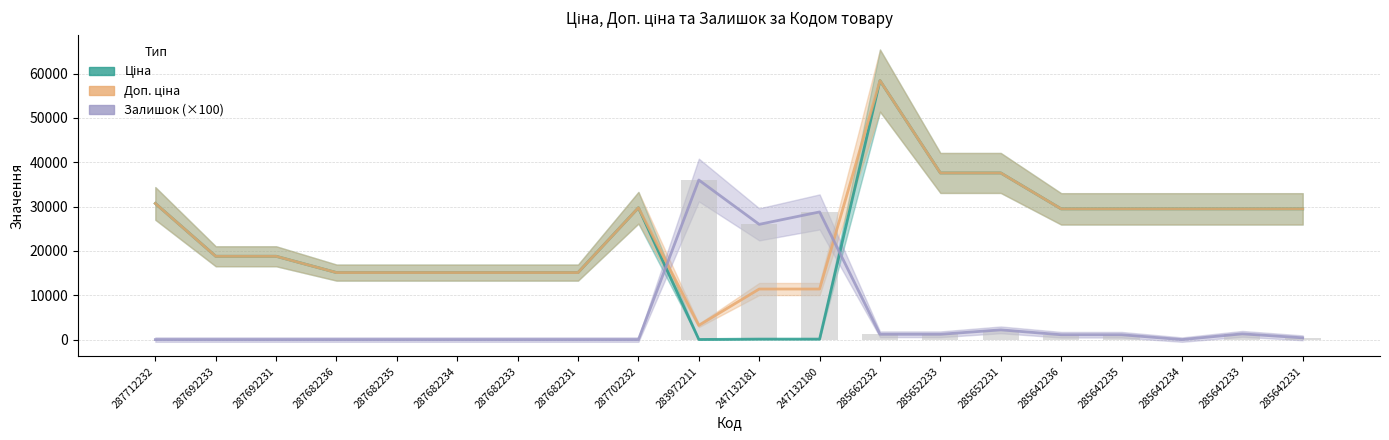

True or false: Ціна has a value of 5427.0 at 287682233.

False